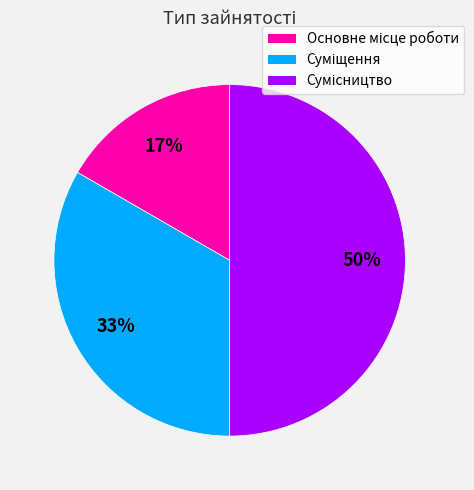

How many slices are in this pie chart?

3